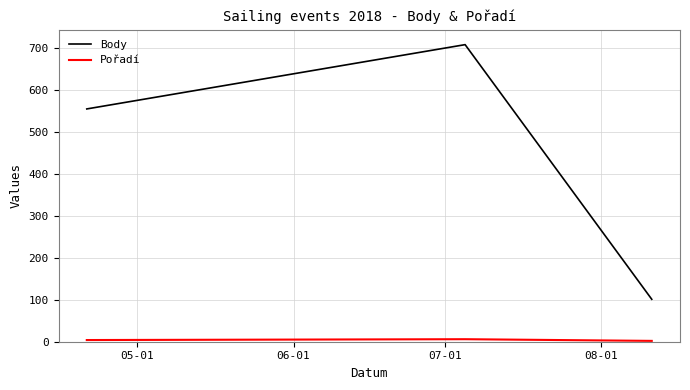

Which series has the widest spread of values?

Body